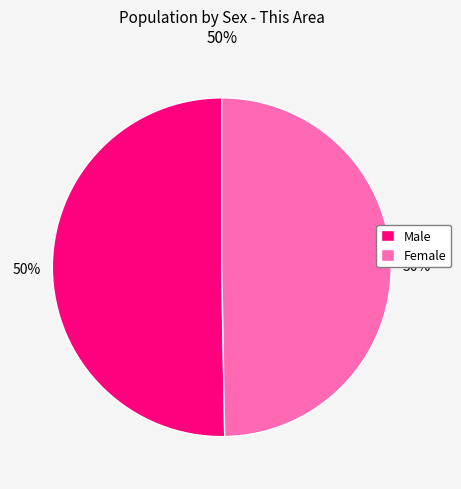

What is the ratio of the value at Male to the value at Female?

1.0